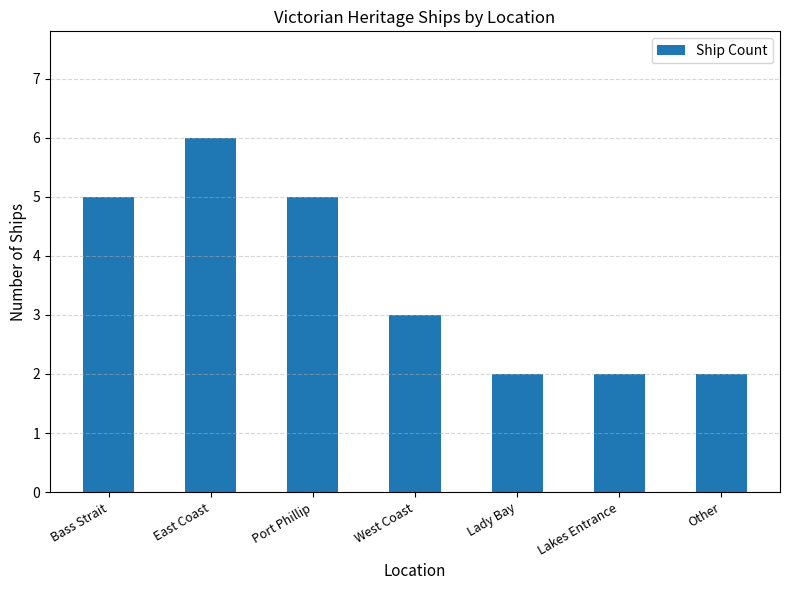

How many bars are there in total?

7